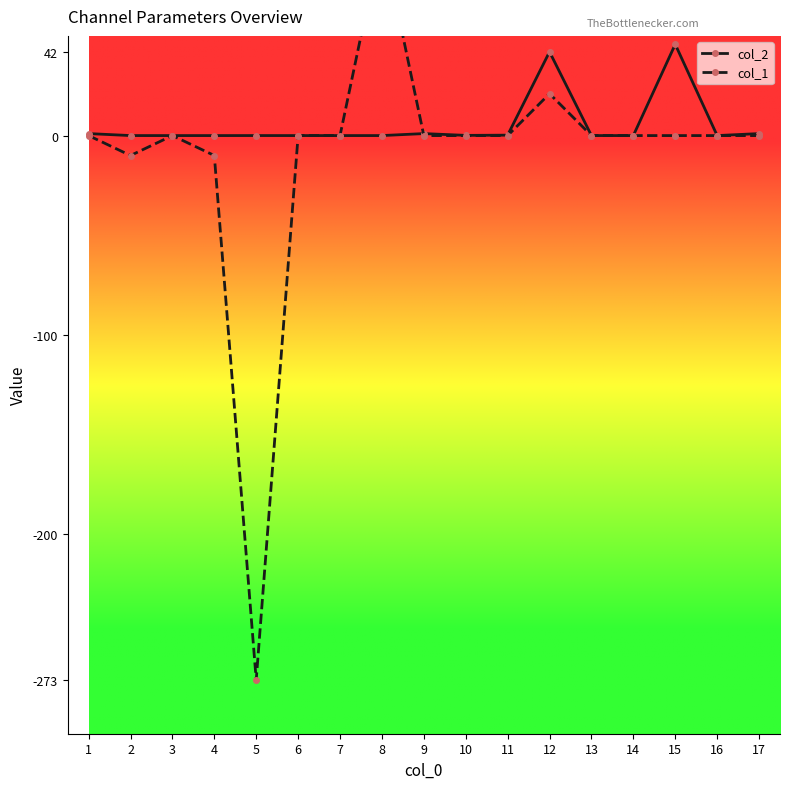

What is the lowest value of the col_1 series?

-273.0